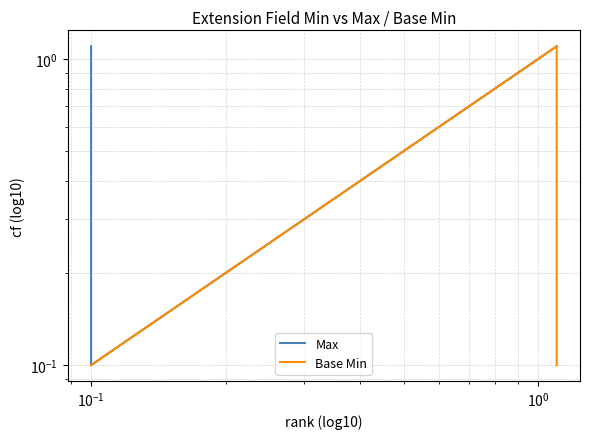

What is the difference between the maximum and minimum values in the Base Min series?

1.0